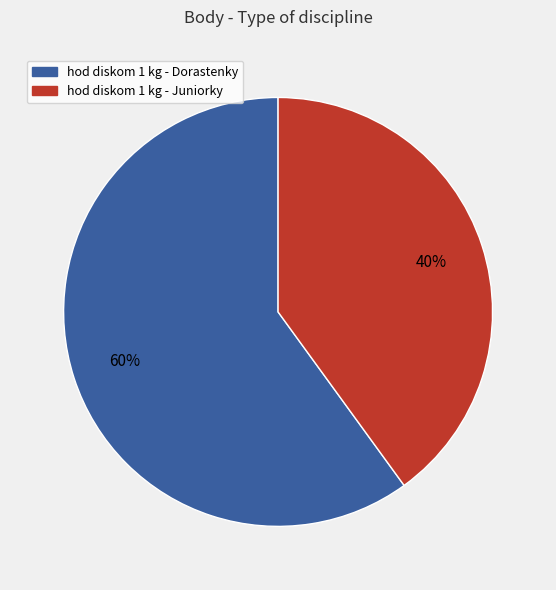

Count the number of slices in the pie.

2